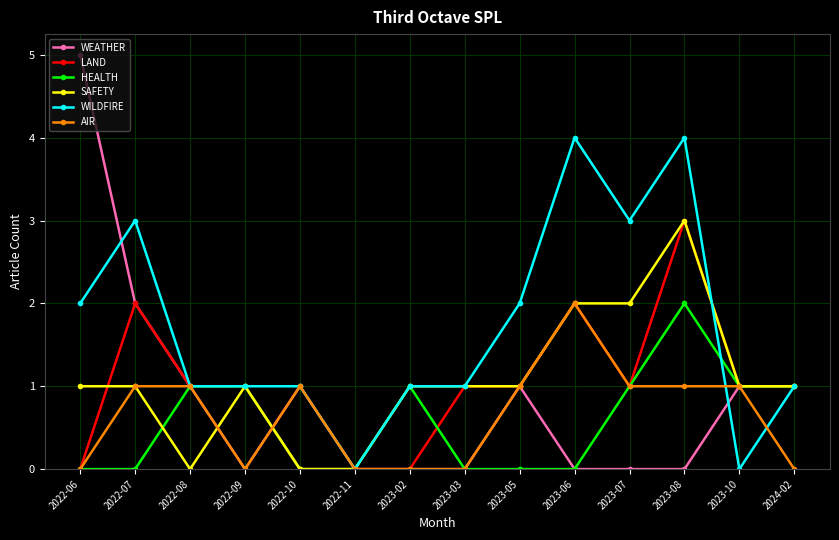

At which label does WEATHER first exceed 1?

2022-06